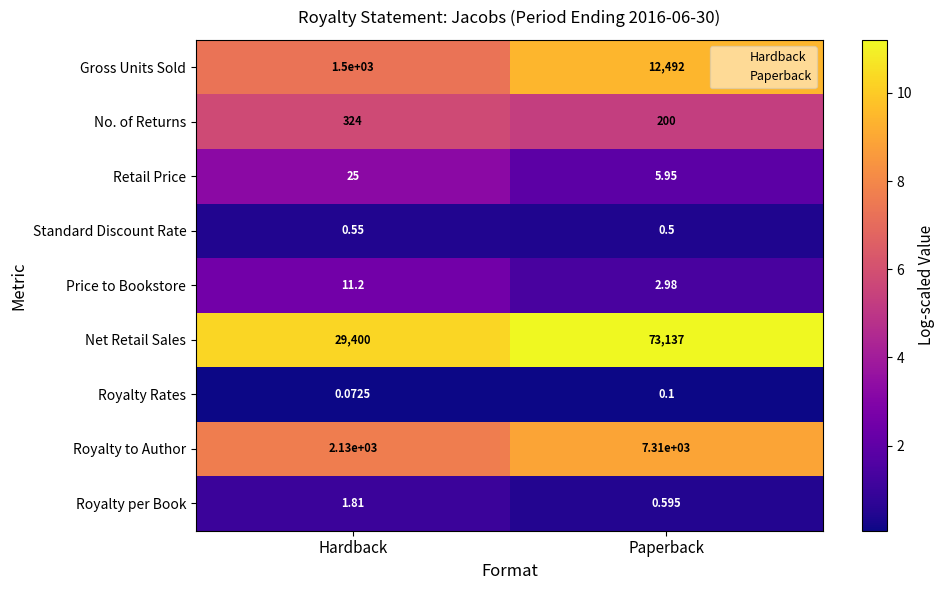

Which series has the widest spread of values?

Net Retail Sales